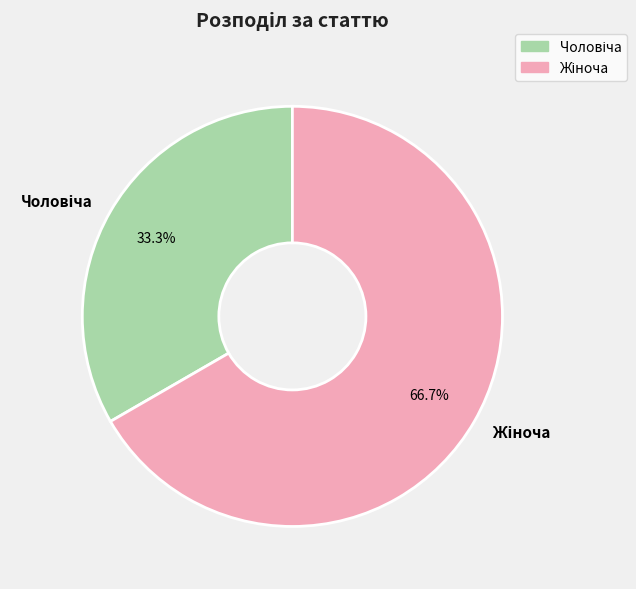

How many segments does this pie chart have?

2